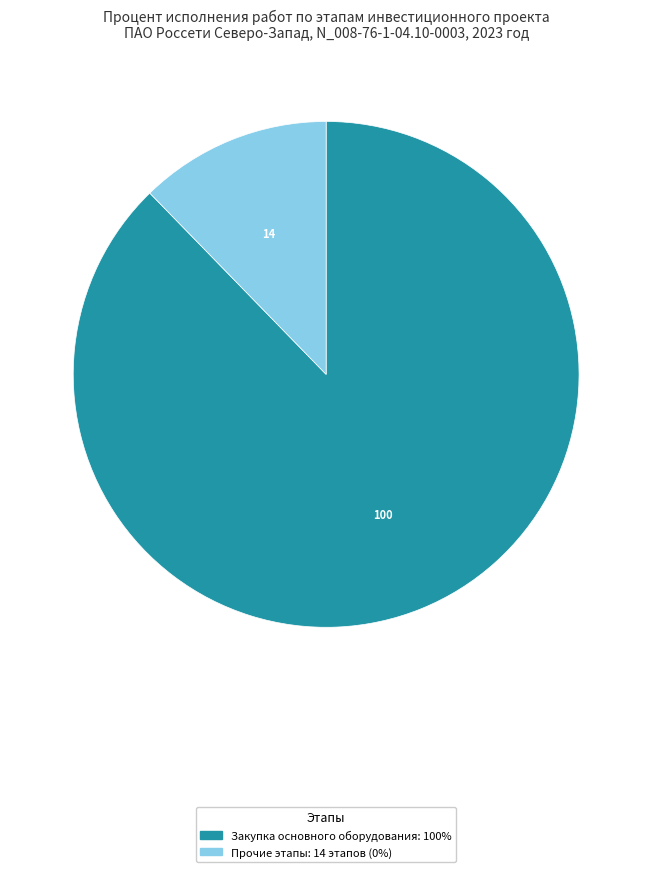

Does any single category account for the majority?

Yes